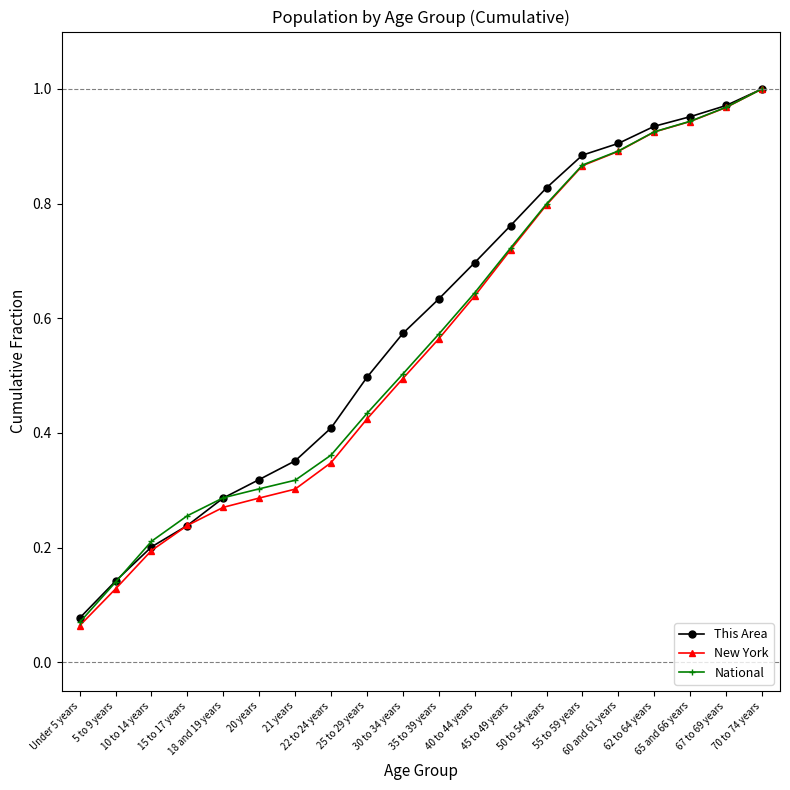

Which series has the widest spread of values?

New York